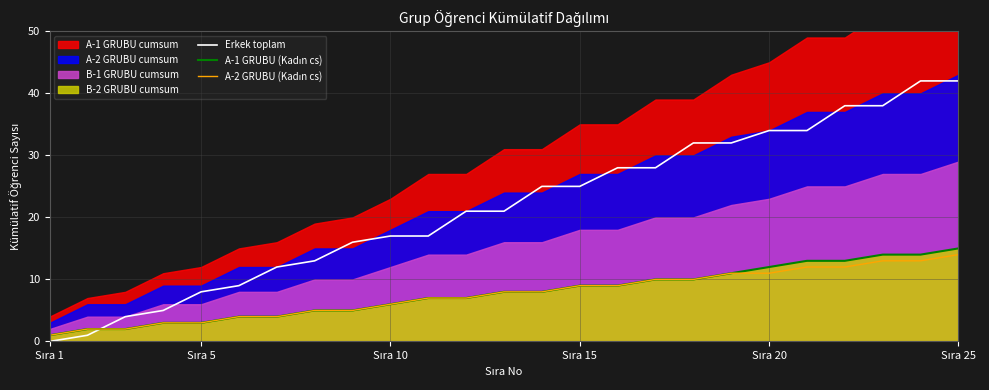

Which series ends up on top after the final intersection of Erkek toplam and A-1 GRUBU (Kadın cs)?

Erkek toplam